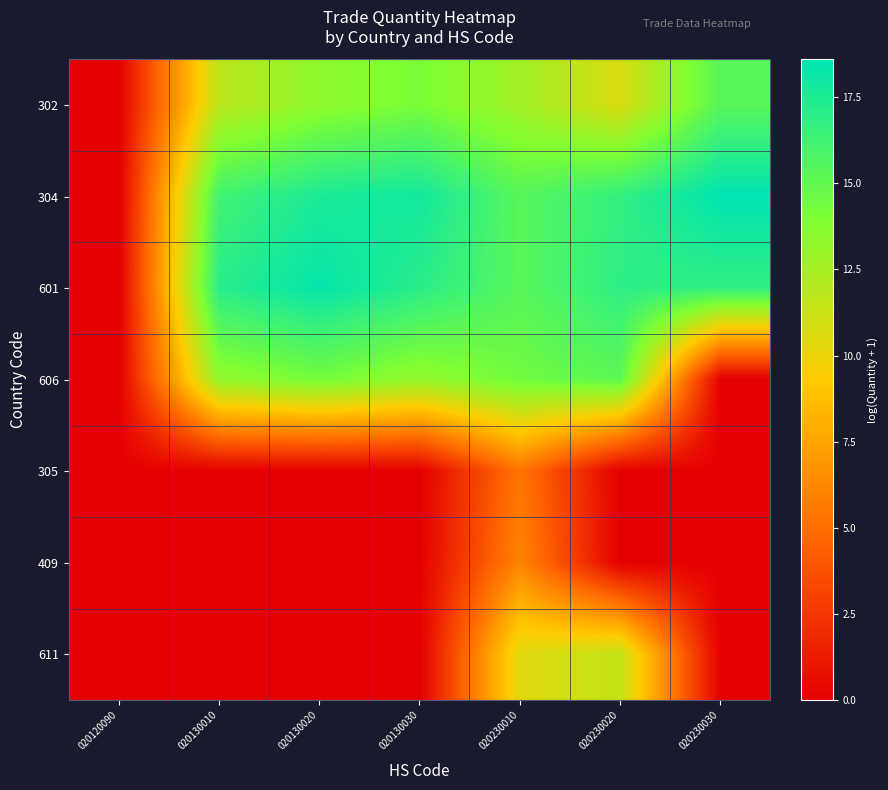

Which series has the largest total across all categories?

304